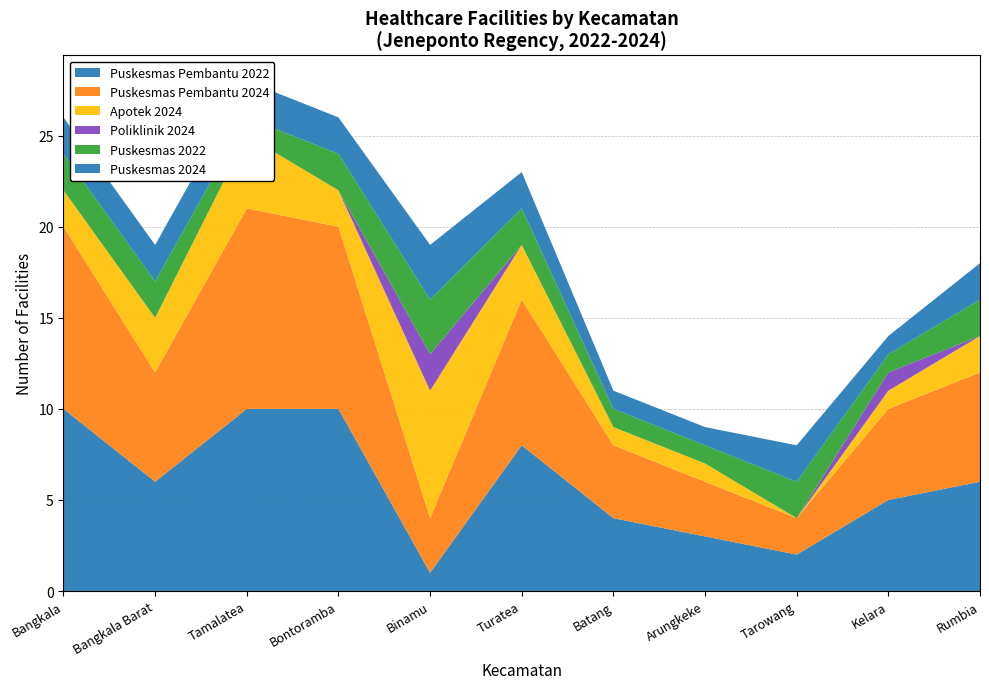

Reading right to left, what are all the values shown in this chart?

Puskesmas Pembantu 2022: 6	5	2	3	4	8	1	10	10	6	10
Puskesmas Pembantu 2024: 6	5	2	3	4	8	3	10	11	6	10
Apotek 2024: 2	1	0	1	1	3	7	2	4	3	2
Poliklinik 2024: 0	1	0	0	0	0	2	0	0	0	0
Puskesmas 2022: 2	1	2	1	1	2	3	2	1	2	2
Puskesmas 2024: 2	1	2	1	1	2	3	2	2	2	2